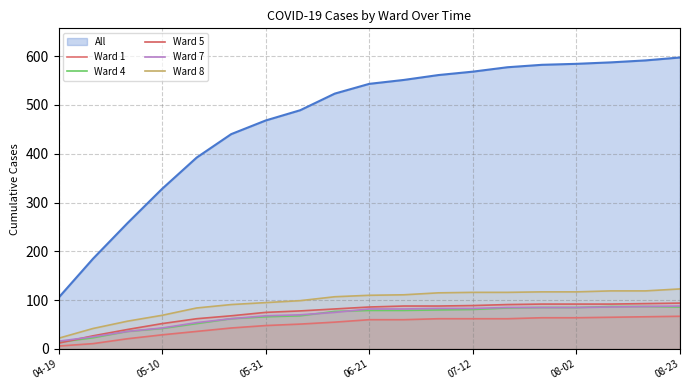

How many values in the Ward 5 series are below 86?

9